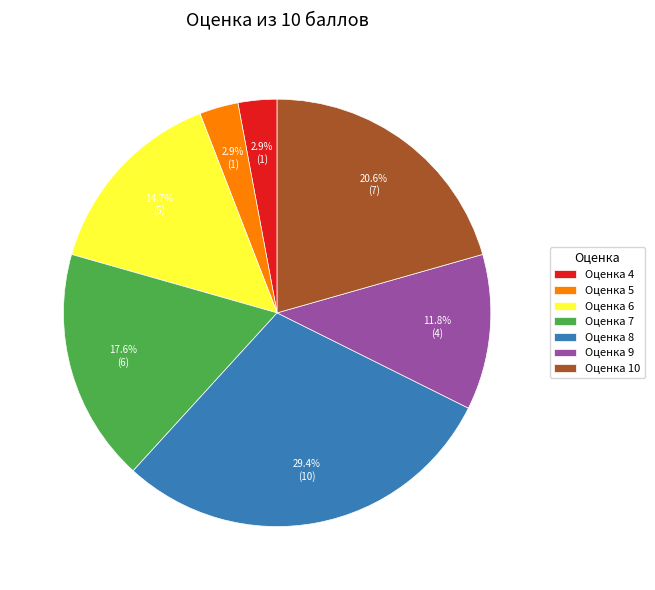

Between Оценка 5 and Оценка 9, which is larger?

Оценка 9